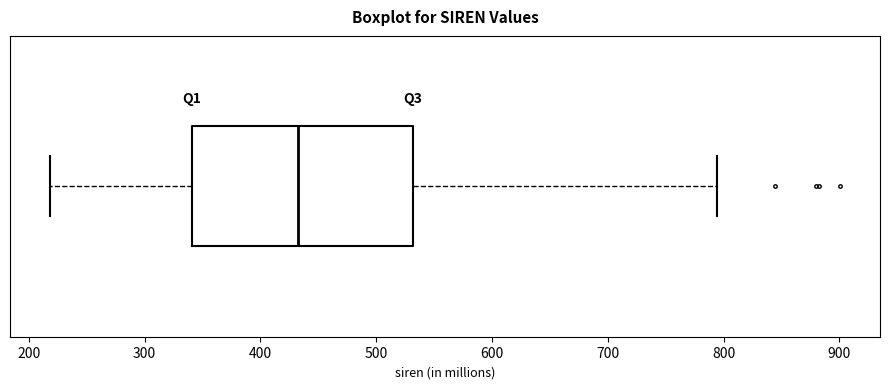

Where is the left edge of the box on the x-axis? The values are not printed on the chart, so give them approximately, as read against the axis.

340